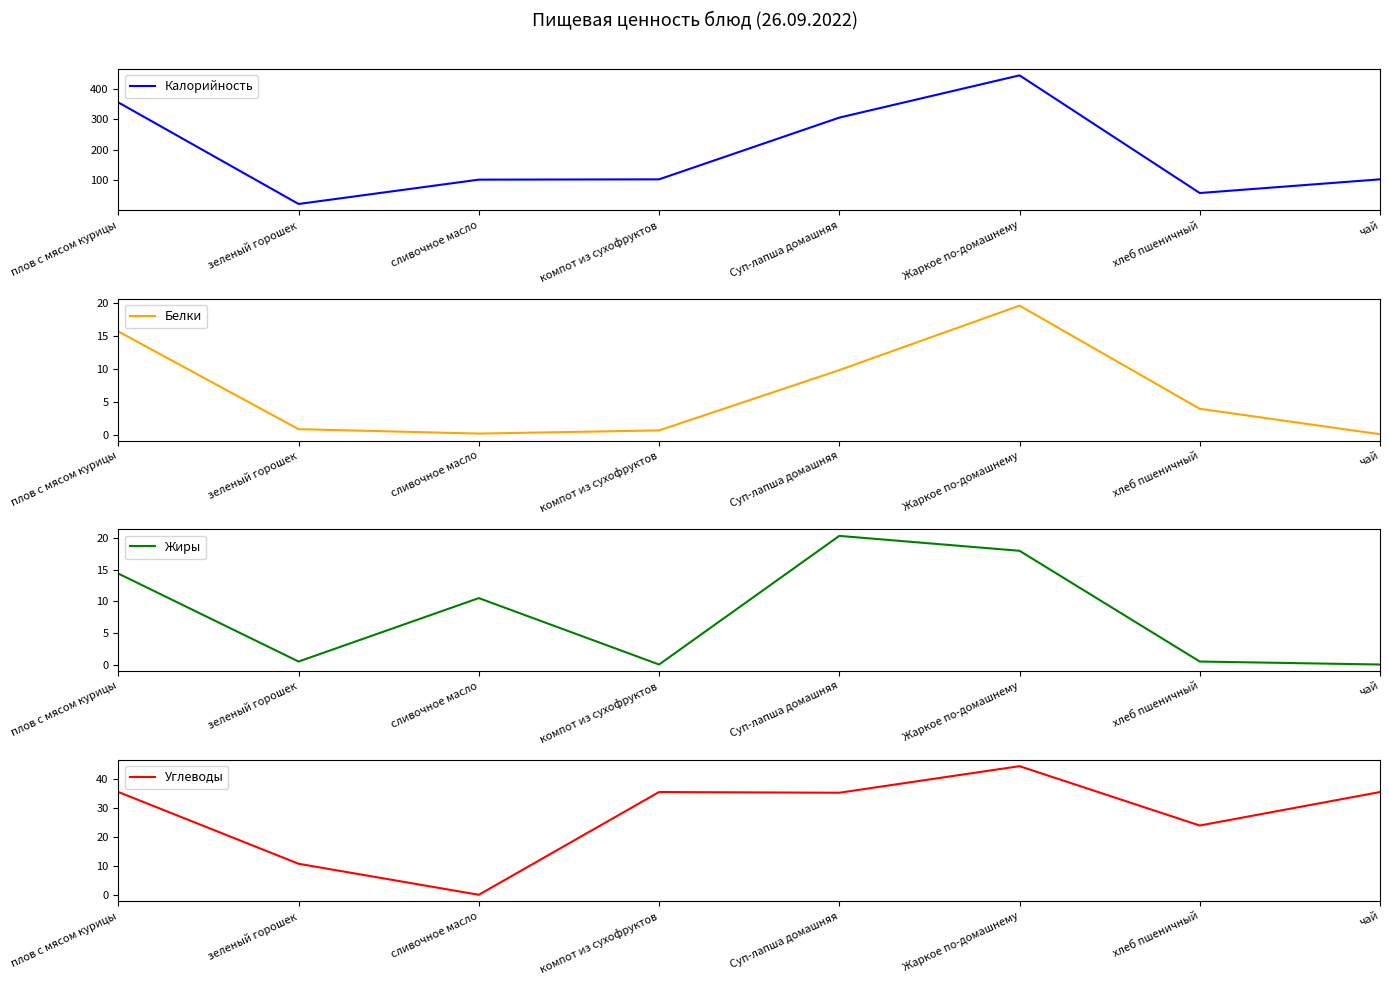

Is the value of Белки at чай greater than the value of Калорийность at хлеб пшеничный?

No